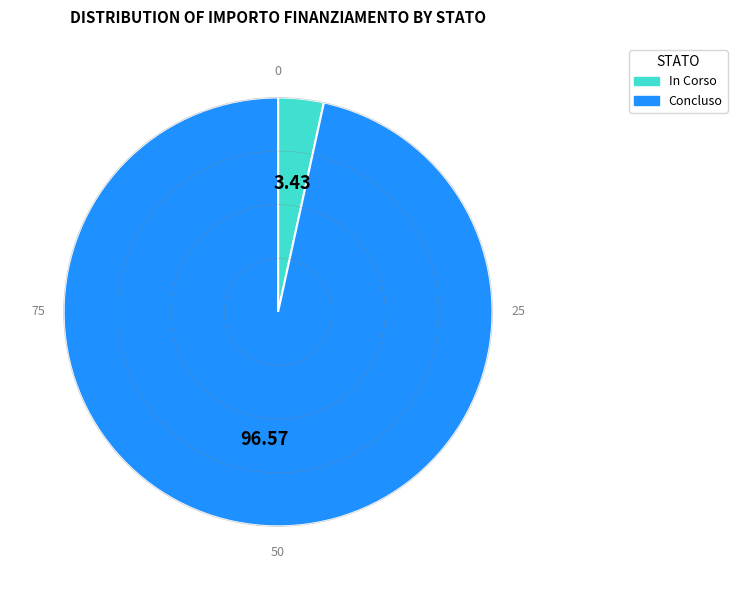

Which has a higher value, Concluso or In Corso?

Concluso